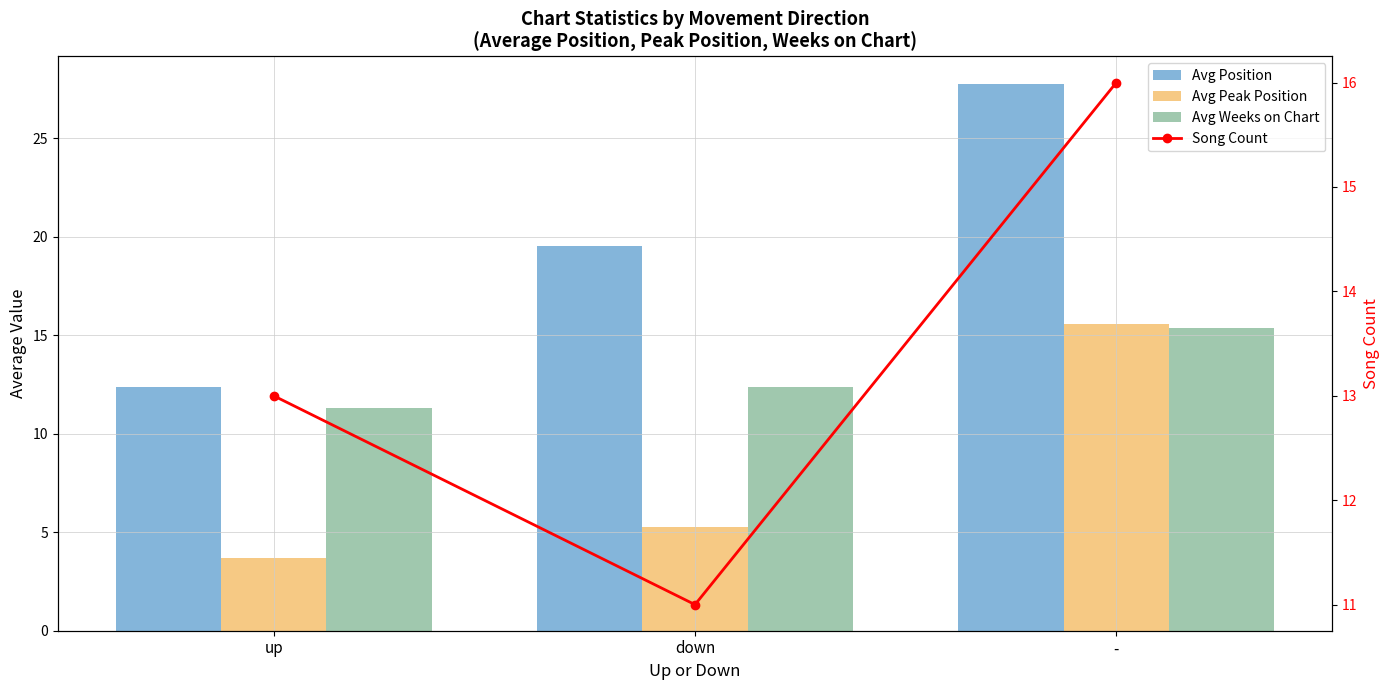

The value of Avg Weeks on Chart at down is 7.9. True or false?

False